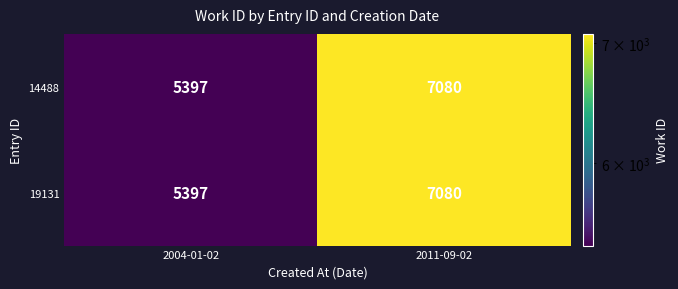

Reading left to right, transcribe all the data shown in this chart.

14488: 2004-01-02=5397	2011-09-02=7080
19131: 2004-01-02=5397	2011-09-02=7080